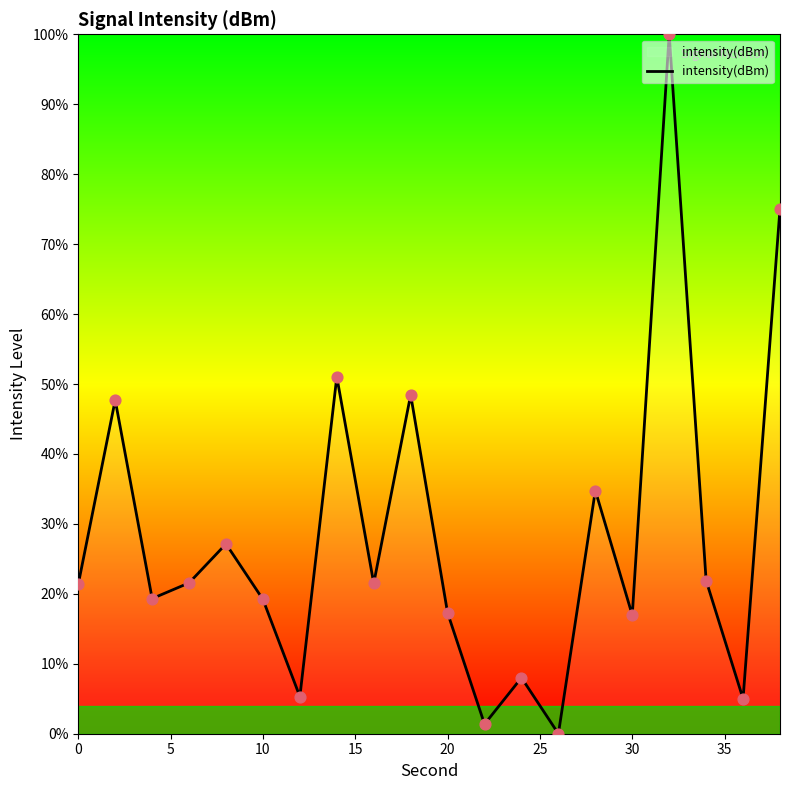

What is the maximum value shown in the chart?

100.0